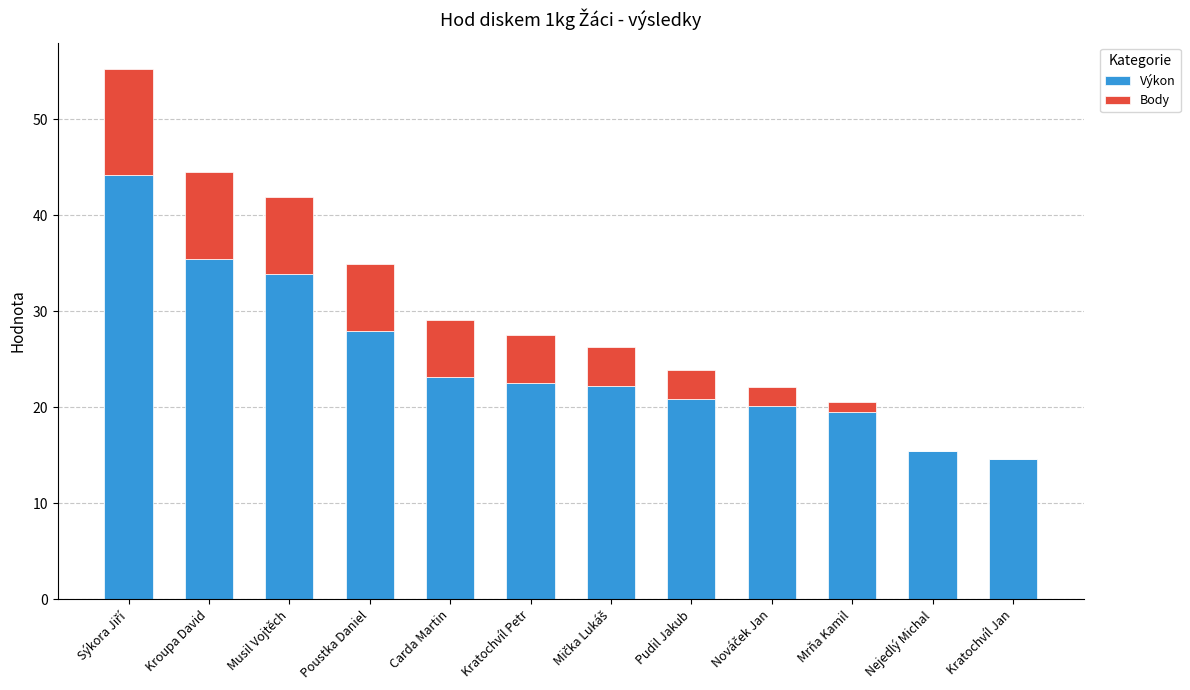

At which label is Výkon closest to 29?

Poustka Daniel